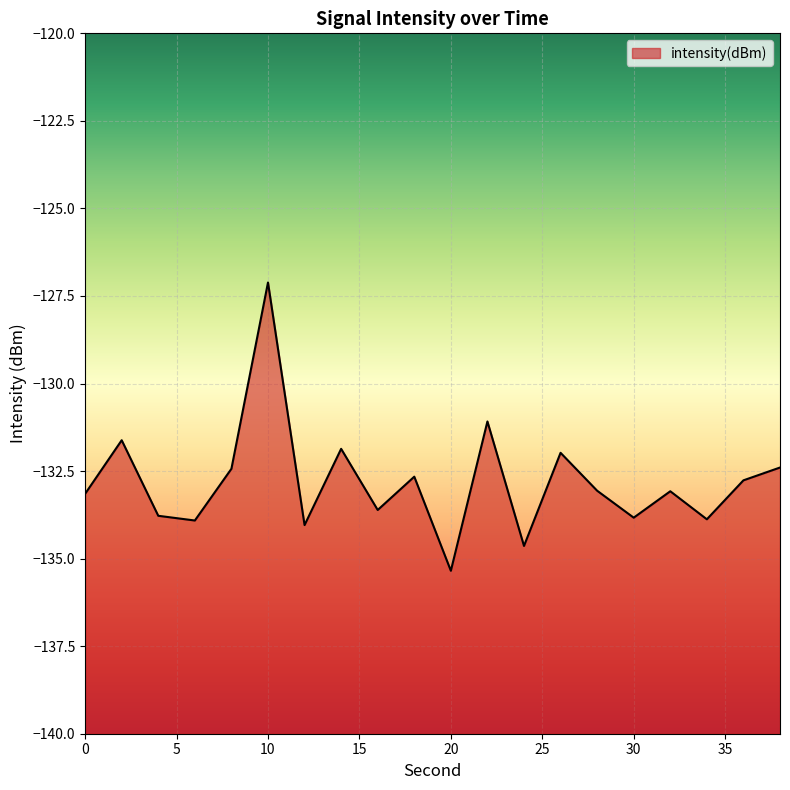

Rank the categories by value from highest to lowest.

10, 22, 2, 14, 26, 38, 8, 18, 36, 28, 32, 0, 16, 4, 30, 34, 6, 12, 24, 20